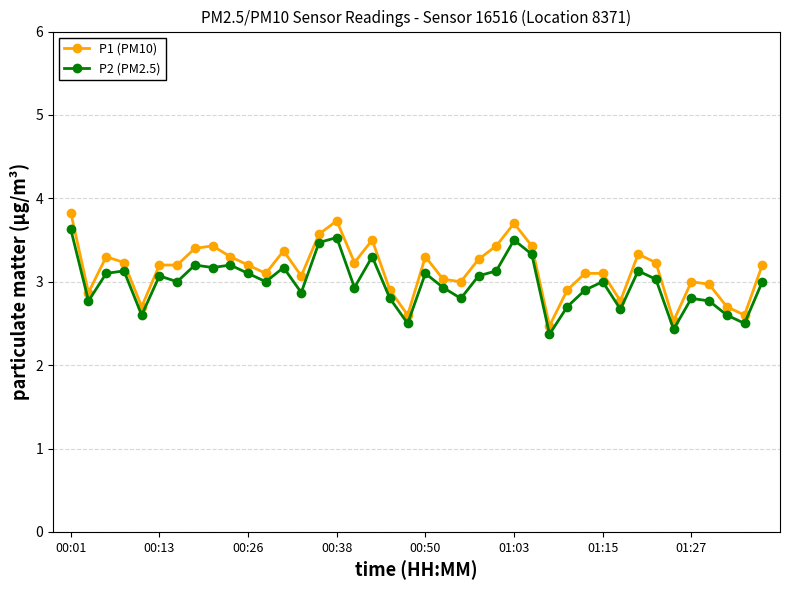

Which series has the widest spread of values?

P1 (PM10)